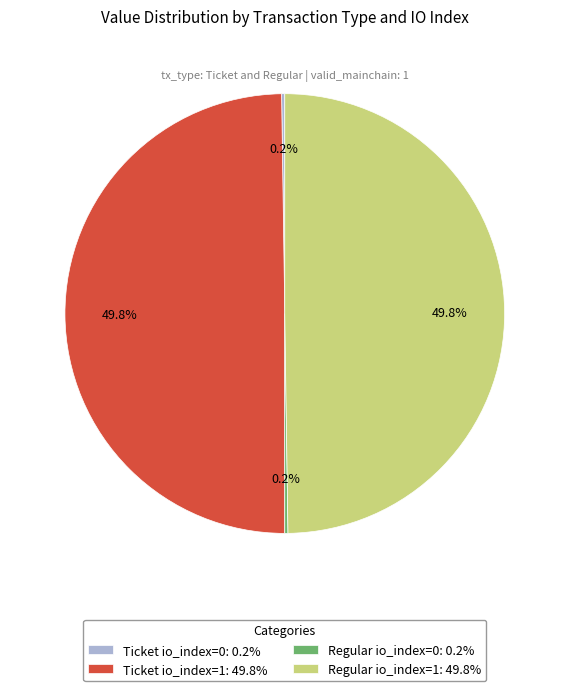

To the nearest percent, what percentage of the pie is Regular io_index=1?

50%